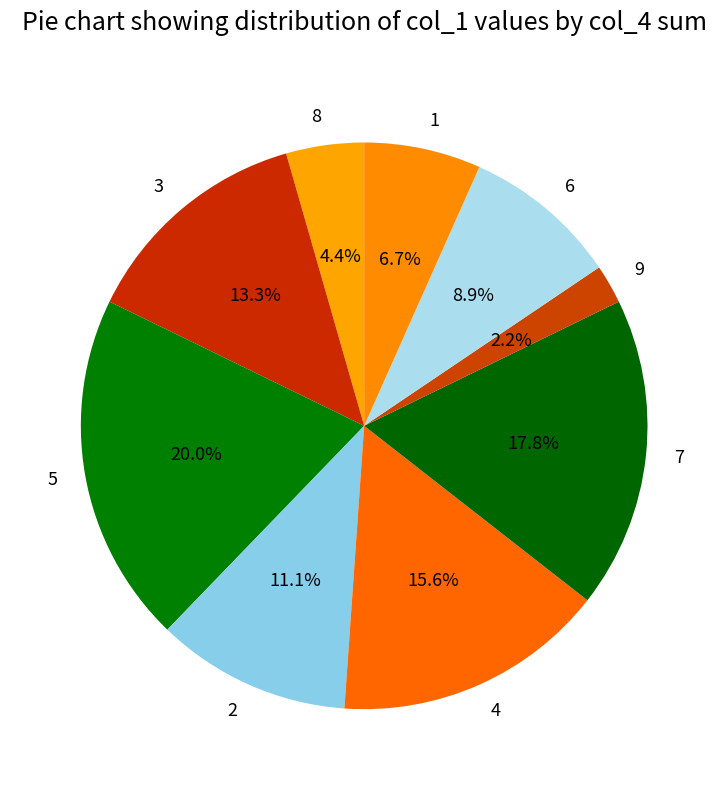

Count the number of slices in the pie.

9